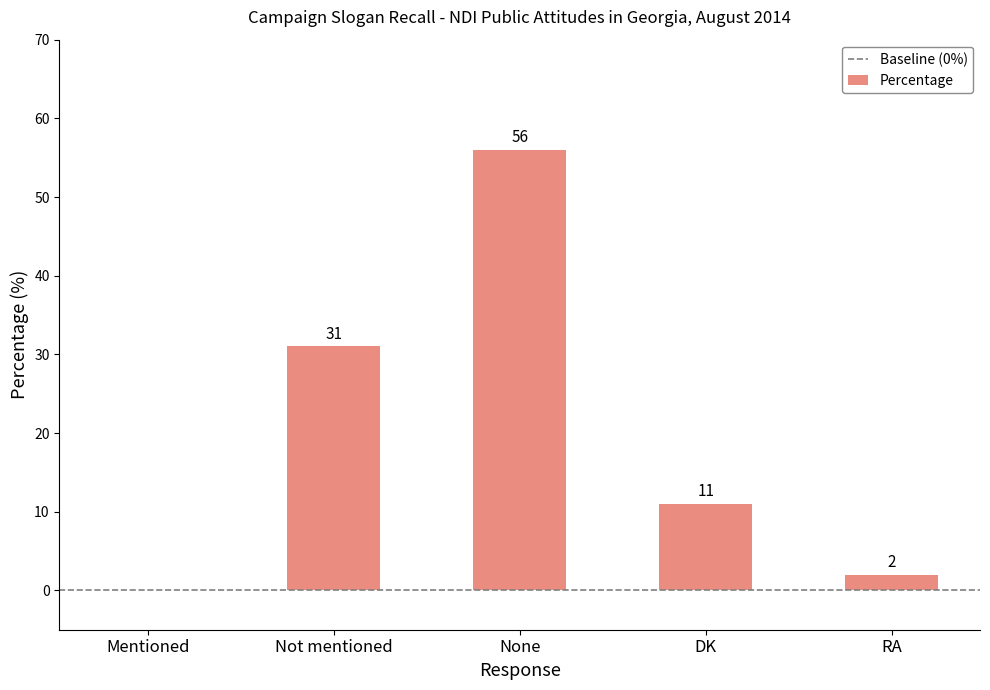

Are the bars horizontal?

No